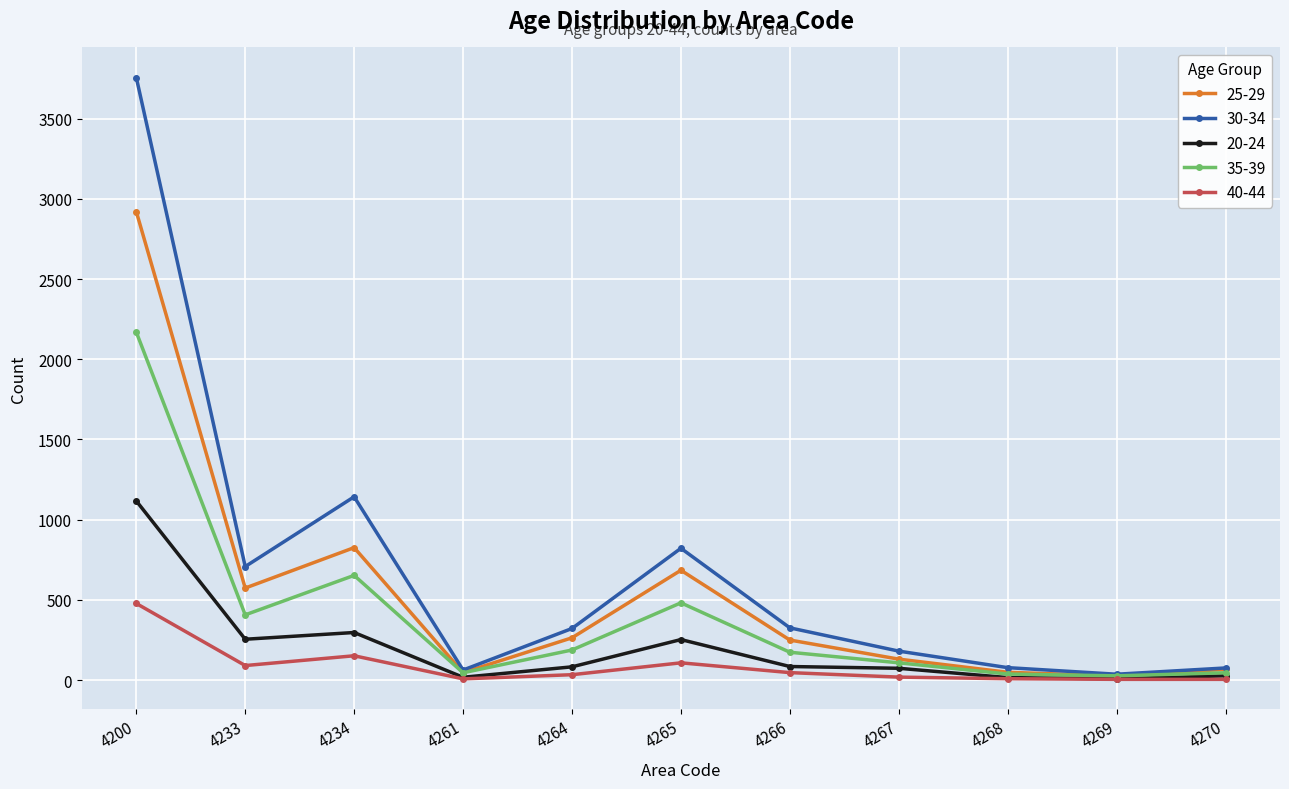

At how many categories does at least one series exceed 1401?

1